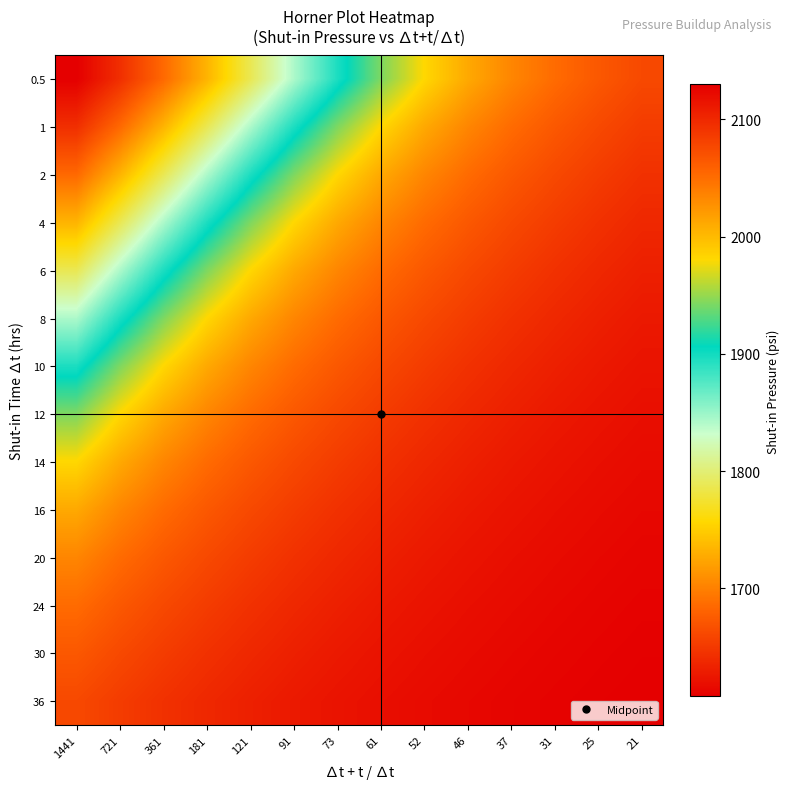

Rank the series by their maximum value, from highest to lowest.

36, 30, 24, 20, 16, 14, 12, 10, 8, 6, 4, 2, 1, 0.5